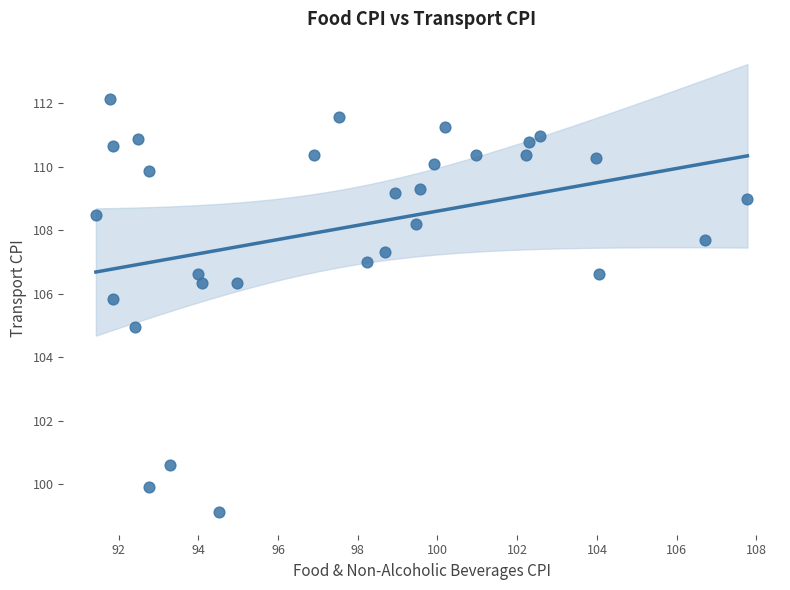

What is the range of Y values (max minus min)?

13.0